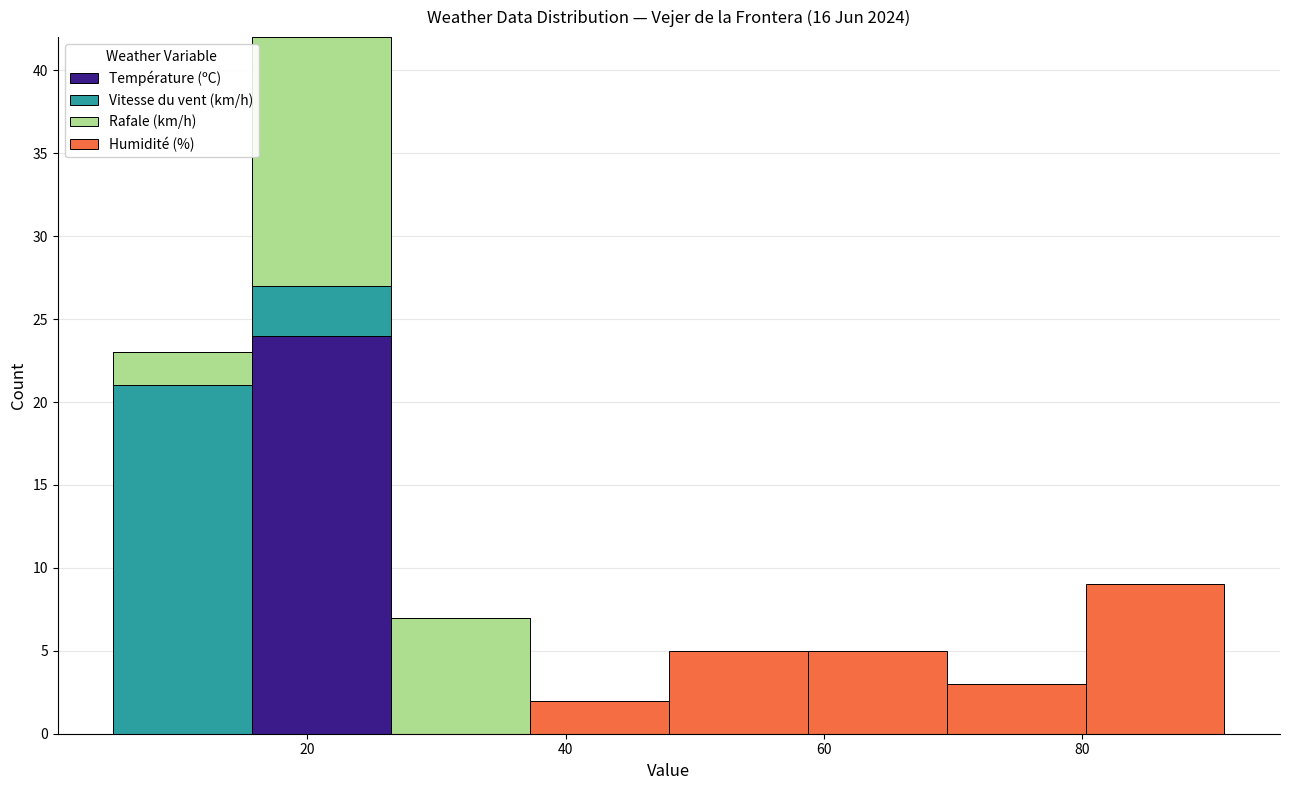

Reading left to right, list every stacked bar in this chart as the range it spans on the x-axis followed by its total height. Neither the bar edges nor the heights are printed on the chart, so give them approximately, as read against the axes.

6 to 16: 23
16 to 26: 42
26 to 38: 7
38 to 48: 2
48 to 58: 5
58 to 70: 5
70 to 80: 3
80 to 92: 9